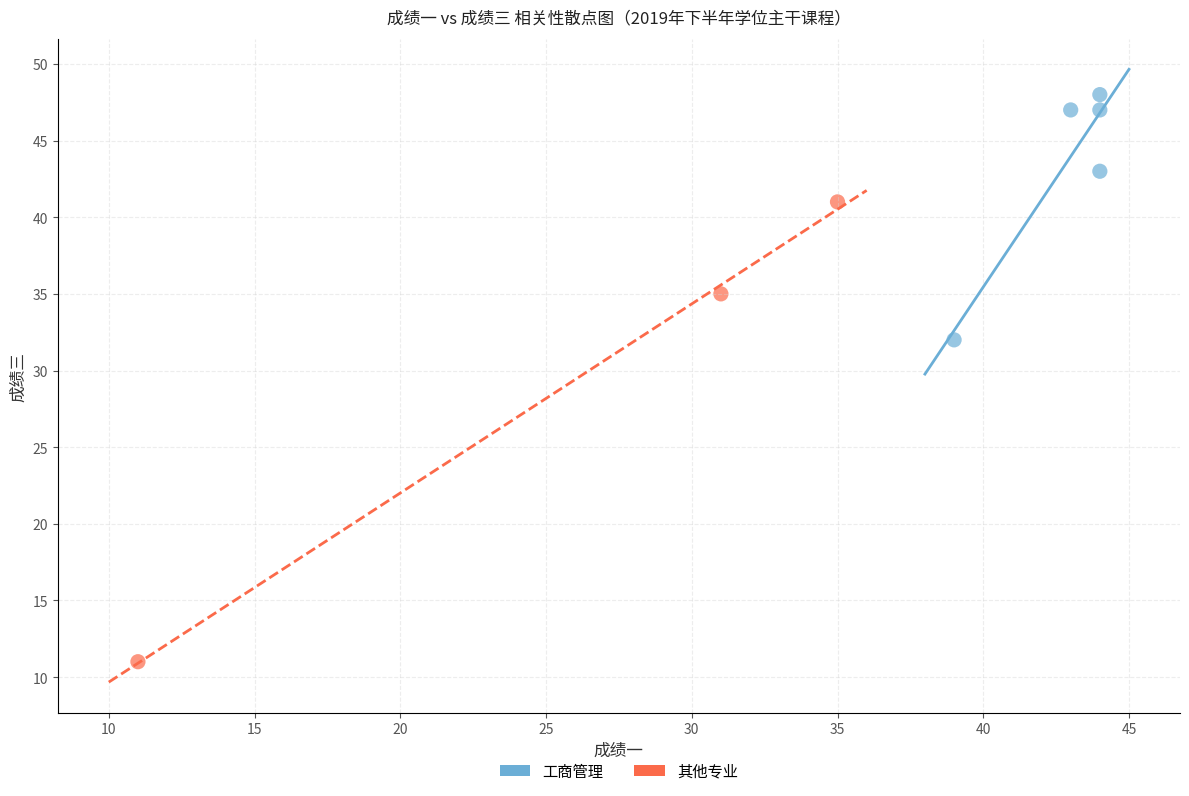

Which series contains the highest Y value?

工商管理